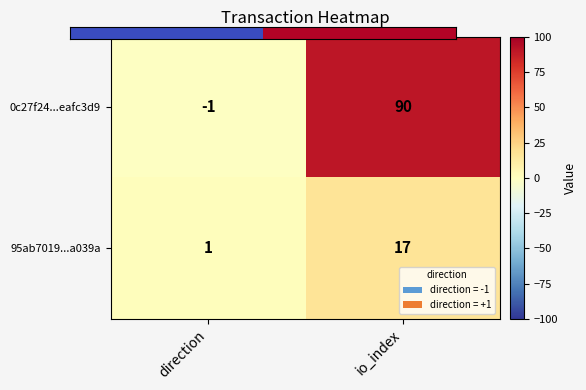

What is the total value across all series at io_index?

107